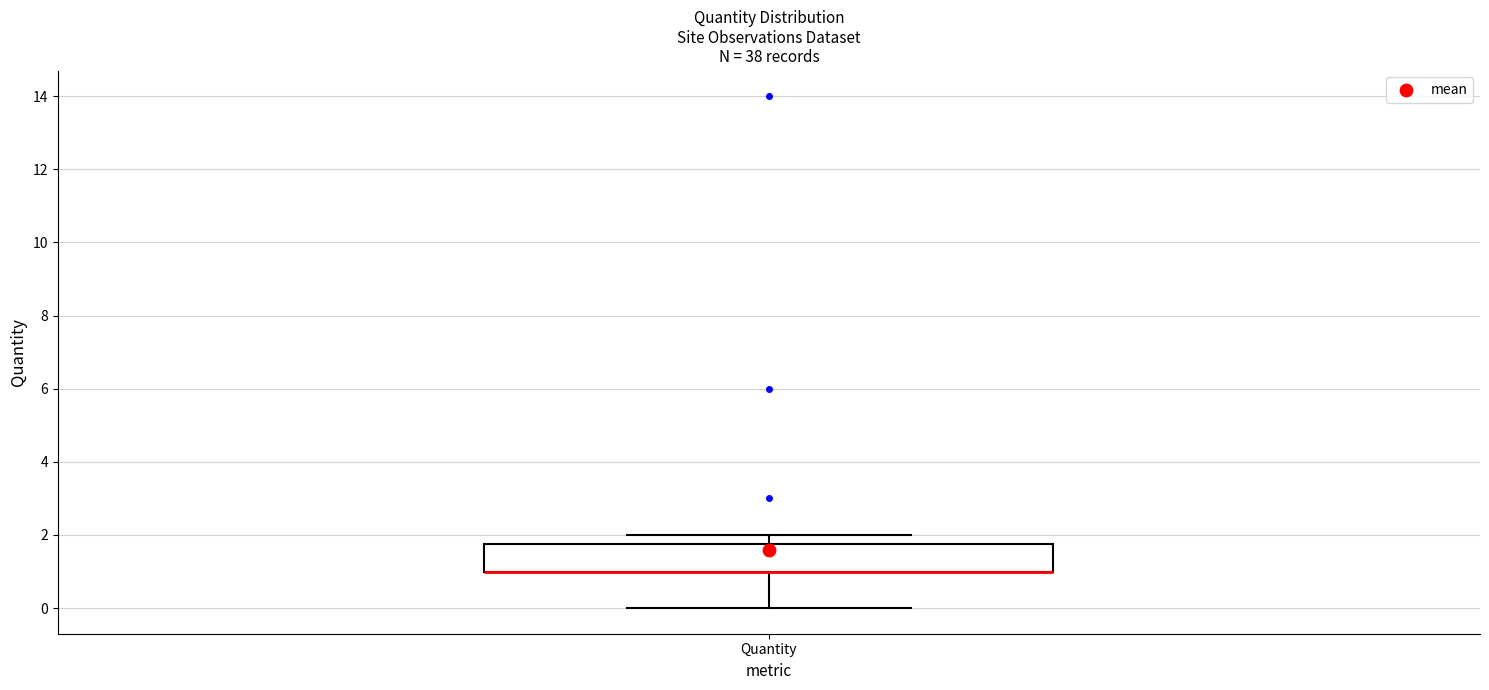

Where does the lower whisker of the box for Quantity end on the y-axis? The values are not printed on the chart, so give them approximately, as read against the axis.

0.0